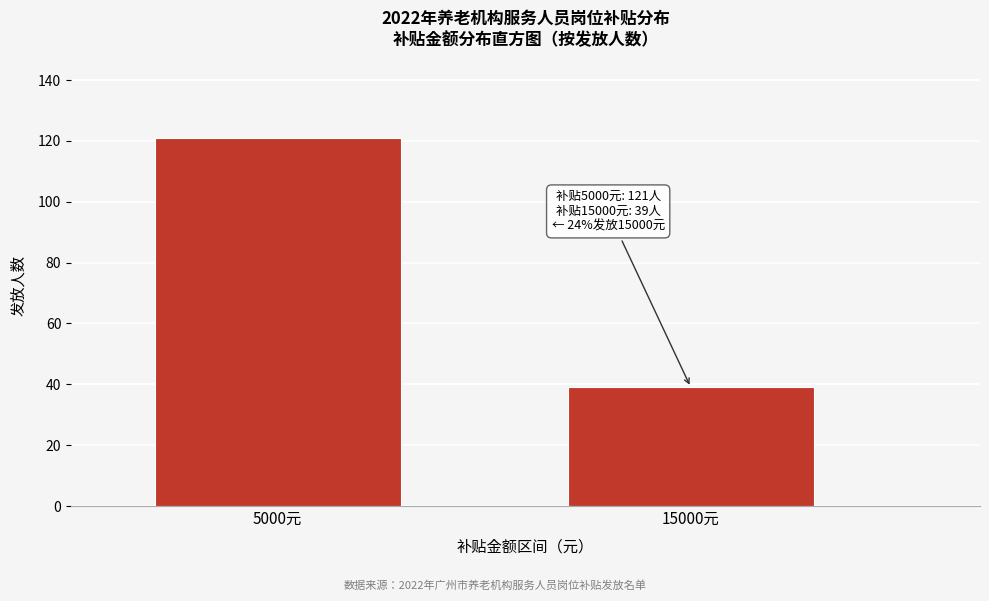

Reading left to right, extract all data points from this chart.

121	39